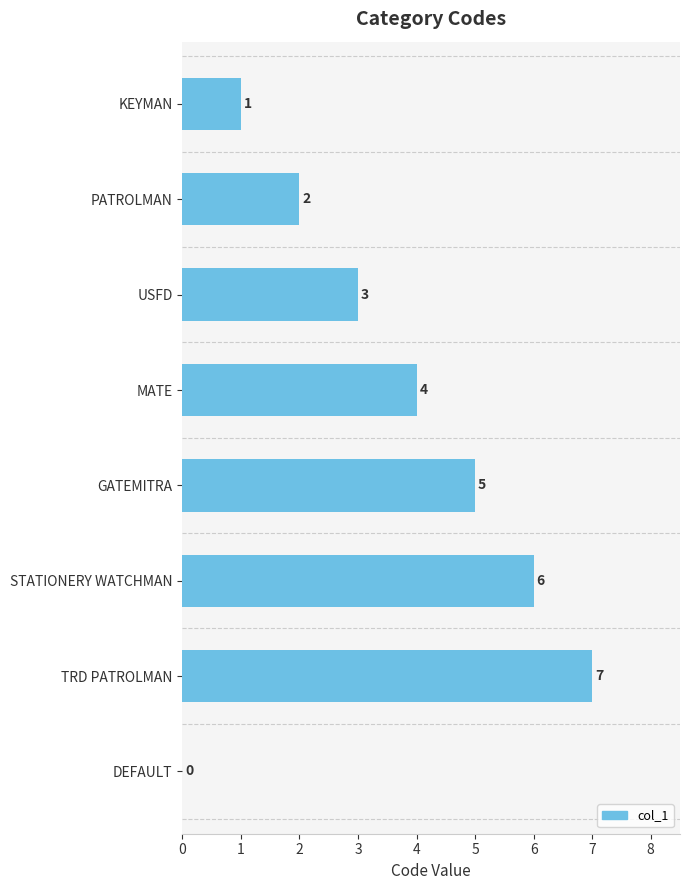

The value at TRD PATROLMAN is 12. True or false?

False